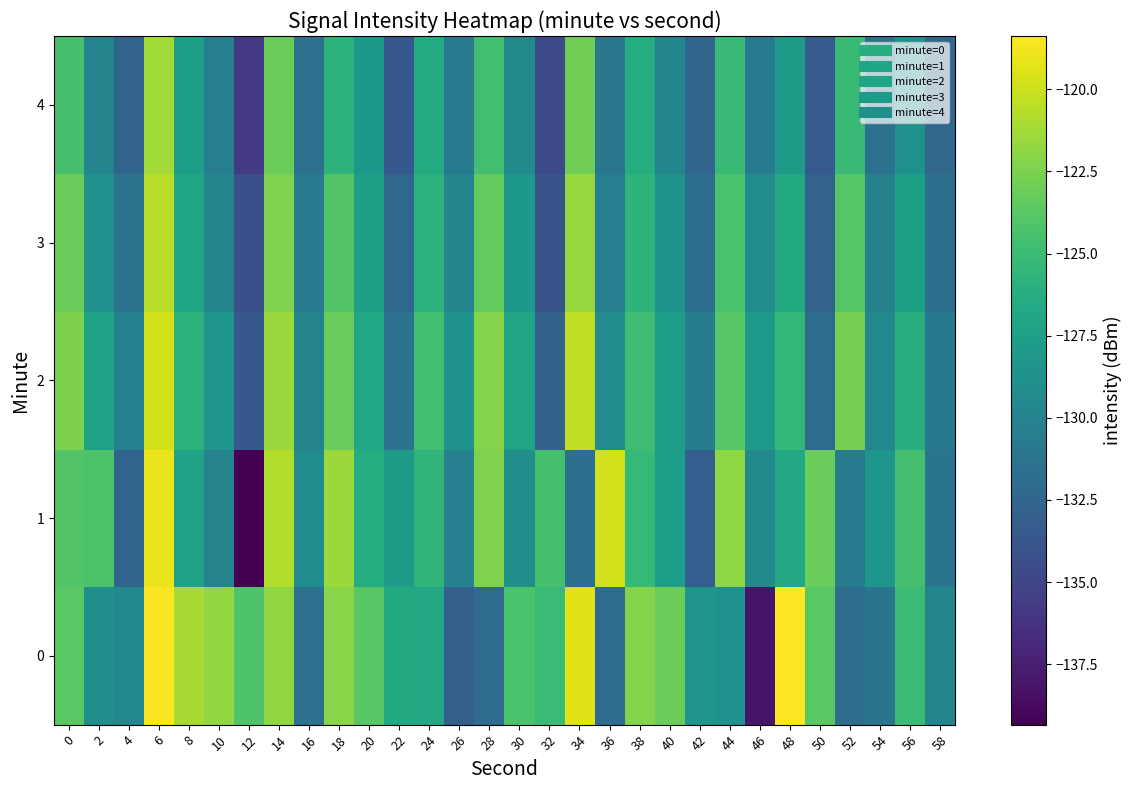

Reading right to left, transcribe all the data shown in this chart.

0: 58=-129.7	56=-125.0	54=-131.2	52=-131.8	50=-123.7	48=-118.4	46=-138.1	44=-128.7	42=-128.3	40=-123.1	38=-122.3	36=-132.0	34=-119.3	32=-125.1	30=-124.3	28=-132.0	26=-133.0	24=-126.7	22=-126.6	20=-123.8	18=-122.1	16=-131.4	14=-121.8	12=-124.2	10=-121.8	8=-121.1	6=-118.5	4=-129.5	2=-128.9	0=-123.8
1: 58=-131.2	56=-124.6	54=-128.3	52=-130.8	50=-123.2	48=-126.7	46=-129.4	44=-121.9	42=-133.1	40=-127.6	38=-125.3	36=-119.8	34=-131.7	32=-124.5	30=-128.9	28=-122.4	26=-130.2	24=-125.6	22=-127.8	20=-126.3	18=-121.5	16=-129.2	14=-120.8	12=-139.3	10=-130.0	8=-127.2	6=-119.0	4=-132.6	2=-124.2	0=-124.1
2: 58=-130.9	56=-126.3	54=-129.6	52=-122.7	50=-131.9	48=-125.4	46=-128.1	44=-123.8	42=-130.5	40=-127.7	38=-124.9	36=-129.2	34=-120.4	32=-132.8	30=-127.1	28=-122.3	26=-128.6	24=-124.7	22=-131.4	20=-126.8	18=-123.2	16=-129.9	14=-121.5	12=-133.6	10=-128.4	8=-125.8	6=-119.7	4=-130.1	2=-127.3	0=-122.5
3: 58=-131.6	56=-127.4	54=-130.1	52=-123.9	50=-132.7	48=-126.6	46=-129.2	44=-124.3	42=-131.8	40=-128.5	38=-125.7	36=-130.4	34=-121.6	32=-133.9	30=-128.2	28=-123.4	26=-129.7	24=-125.8	22=-132.3	20=-127.5	18=-124.1	16=-130.7	14=-122.4	12=-134.2	10=-129.8	8=-126.9	6=-120.6	4=-131.3	2=-128.7	0=-123.1
4: 58=-132.3	56=-128.8	54=-131.5	52=-125.1	50=-133.4	48=-127.9	46=-130.6	44=-125.2	42=-132.5	40=-129.7	38=-126.4	36=-131.1	34=-122.9	32=-134.6	30=-129.3	28=-124.7	26=-130.8	24=-126.5	22=-133.6	20=-128.2	18=-125.8	16=-131.4	14=-123.1	12=-135.8	10=-130.4	8=-127.6	6=-121.3	4=-132.7	2=-129.9	0=-124.5